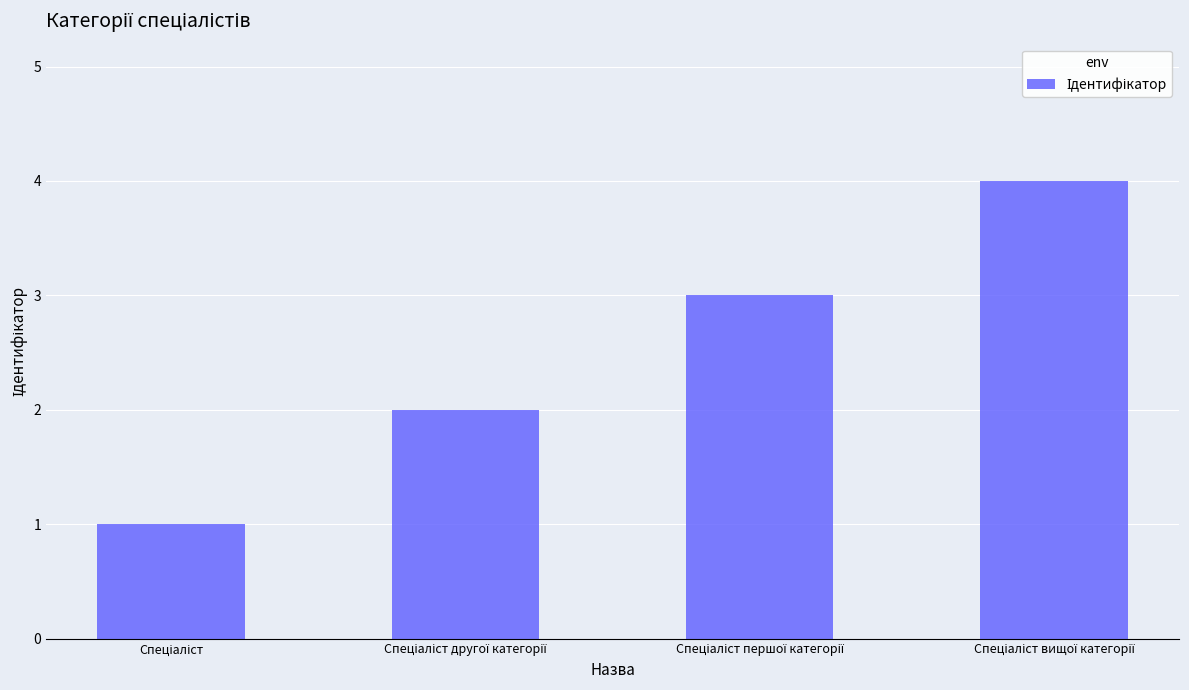

What is the greatest value displayed?

4